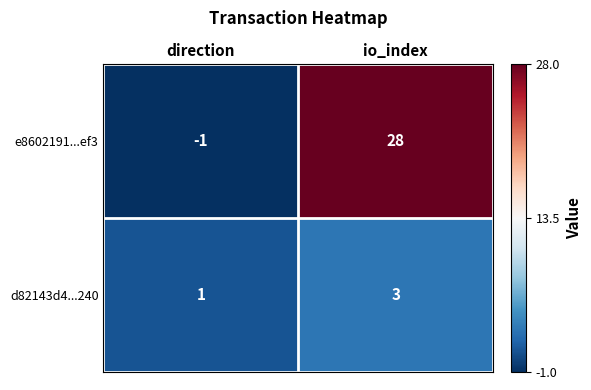

True or false: e8602191...ef3 has a value of 28 at io_index.

True